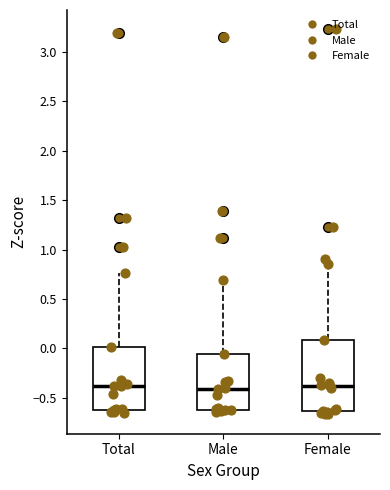

Reading left to right, transcribe this box plot: for each box, give where its median line is, the range the box spans, and where its two whiskers end, as read against the y-axis. The values are not printed on the chart, so give them approximately, as read against the axis.

Total: median -0.40, box -0.60 to 0.00, whiskers -0.65 to 0.75
Male: median -0.40, box -0.60 to -0.05, whiskers -0.65 to 0.70
Female: median -0.40, box -0.65 to 0.10, whiskers -0.65 (just below the box's lower edge) to 0.90